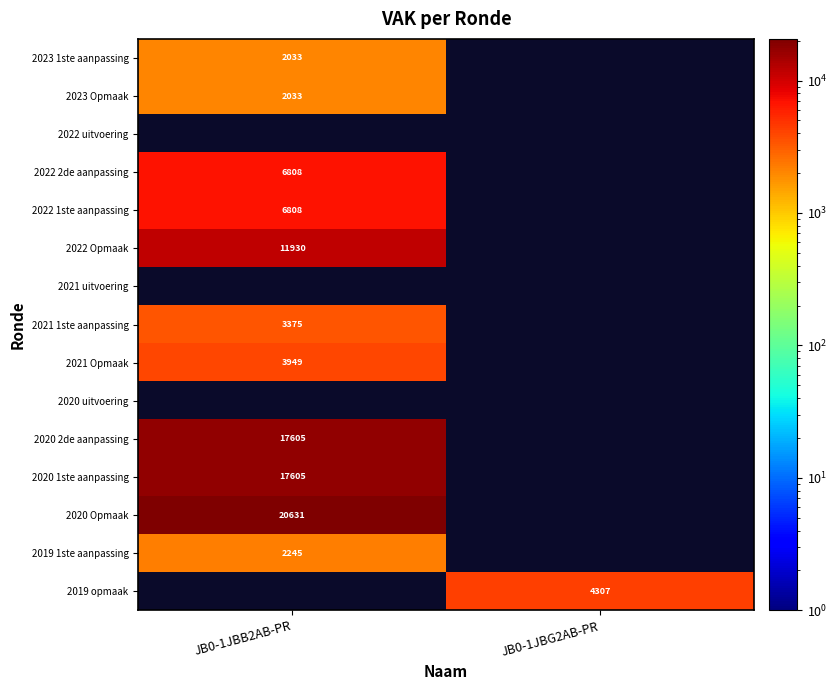

Is it true that 2020 Opmaak equals 20631 at JB0-1JBB2AB-PR?

True